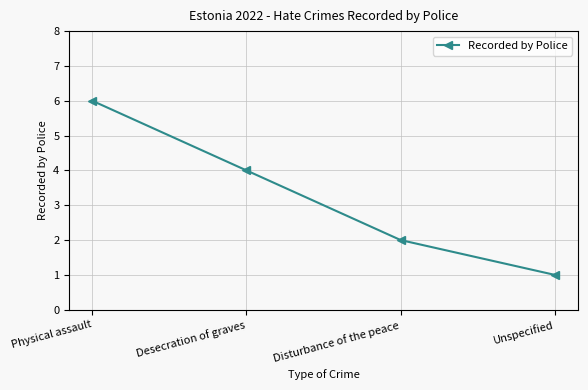

What is the average value?

3